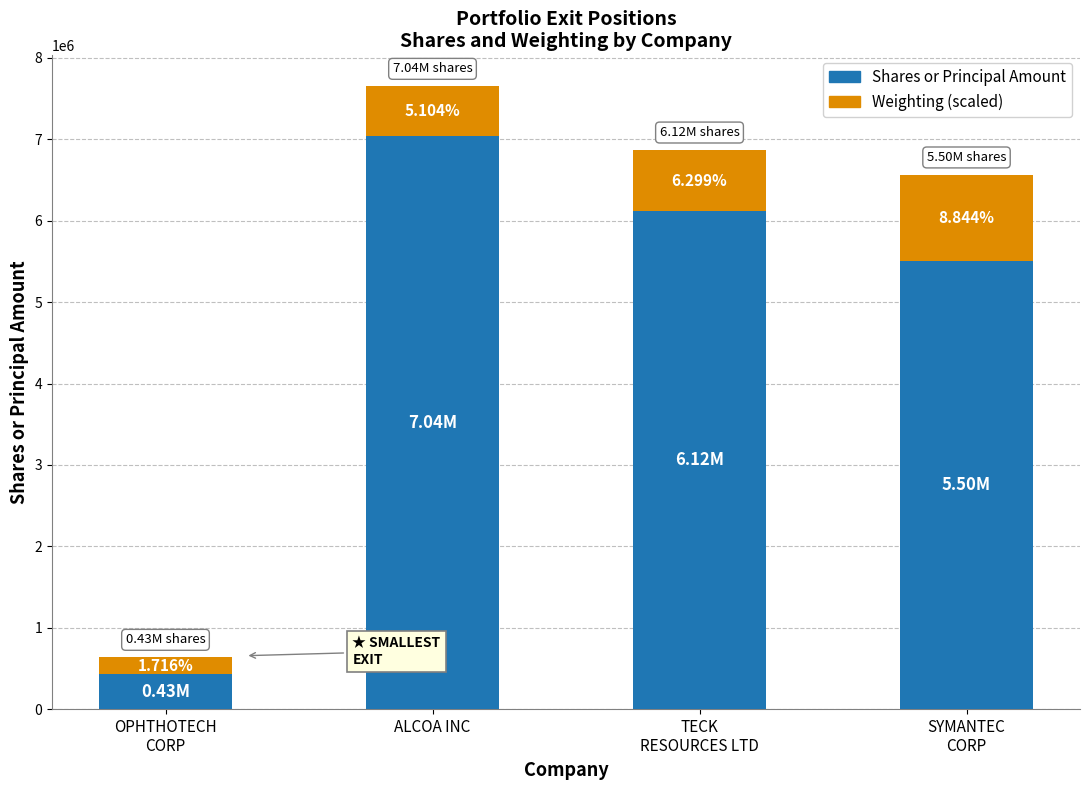

Is it true that Weighting (scaled) equals 411240.4 at TECK
RESOURCES LTD?

False